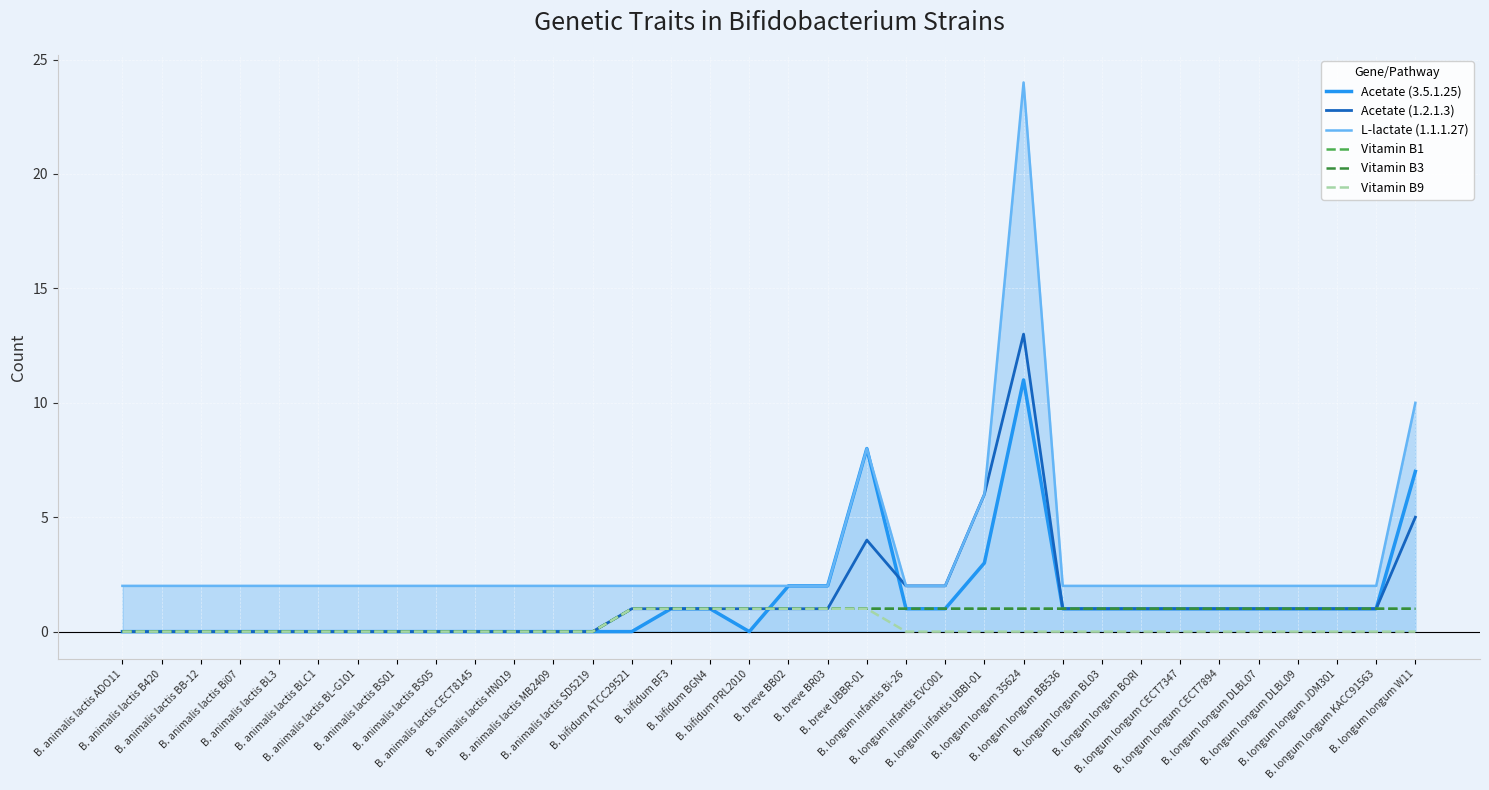

Is it true that Vitamin B3 equals -1 at B. animalis lactis BS01?

False